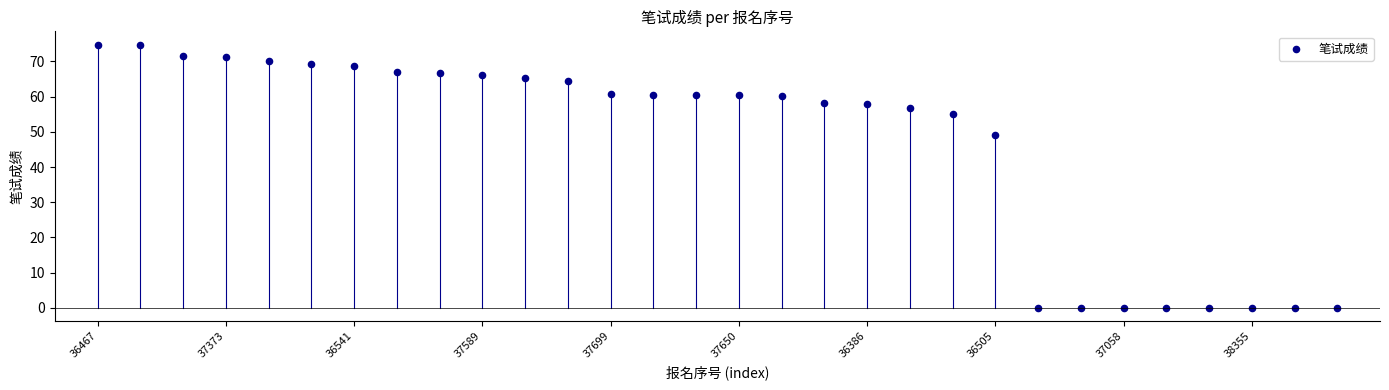

What Y value in the scatter plot is closest to 37?

49.0